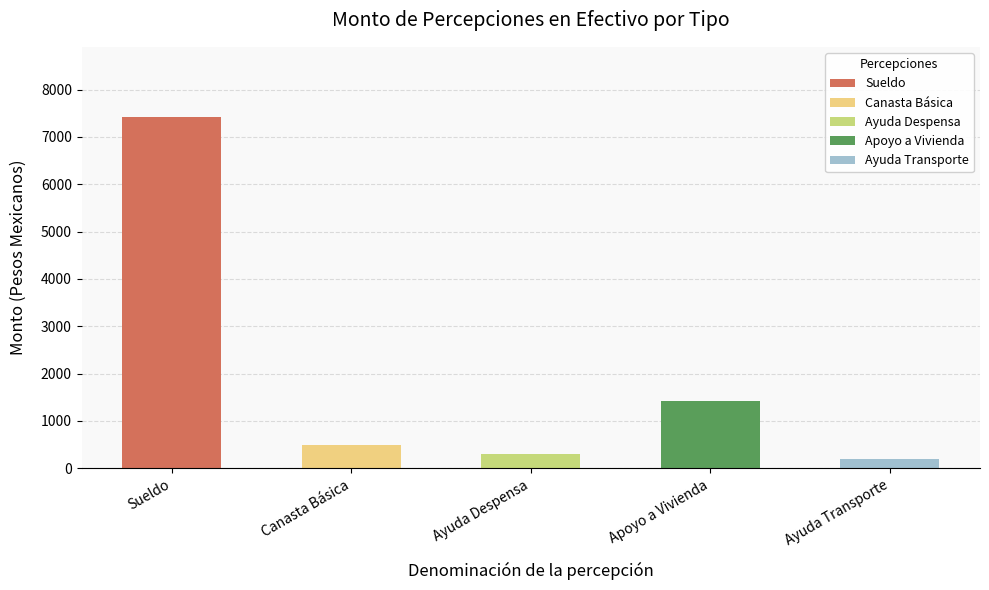

True or false: Canasta Básica has a value of 500 at 192.

True